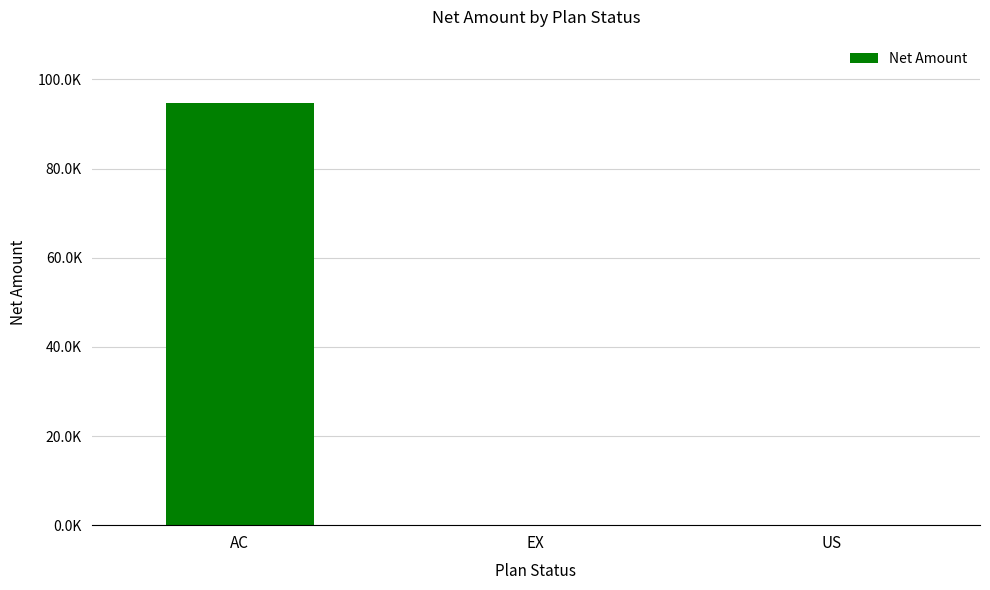

The chart shows a value of 125730 at AC. True or false?

False